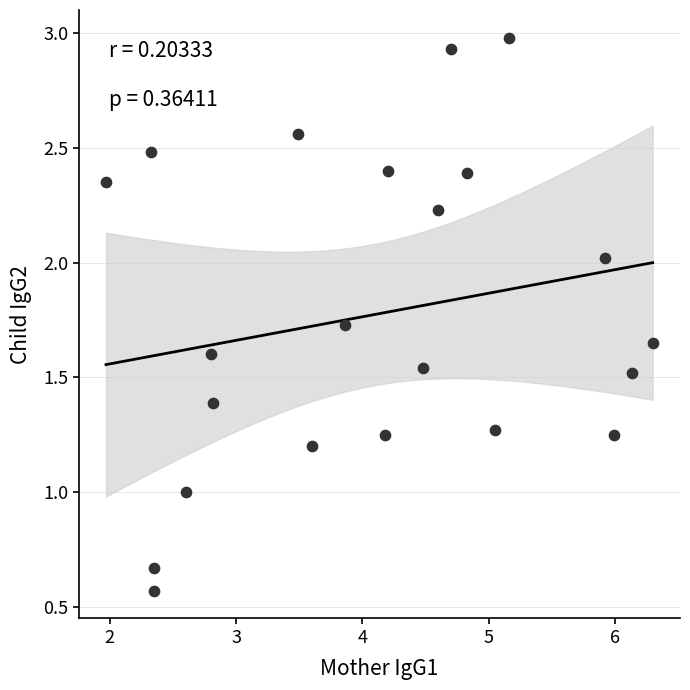

What is the range of X values (max minus min)?

4.3